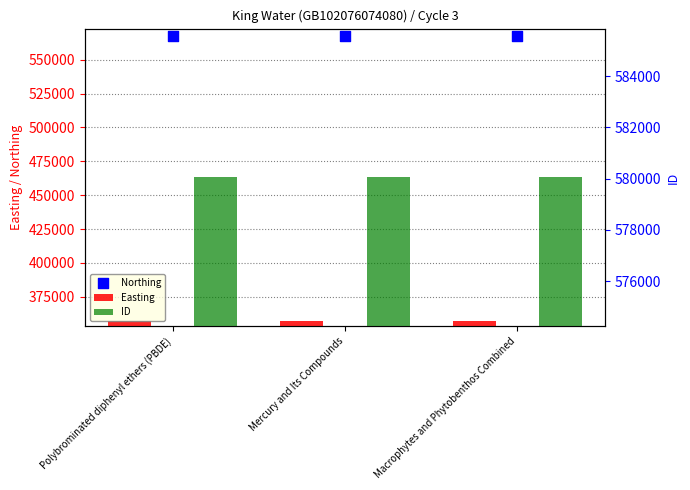

What are all the series names shown in the legend?

Easting, Northing, ID